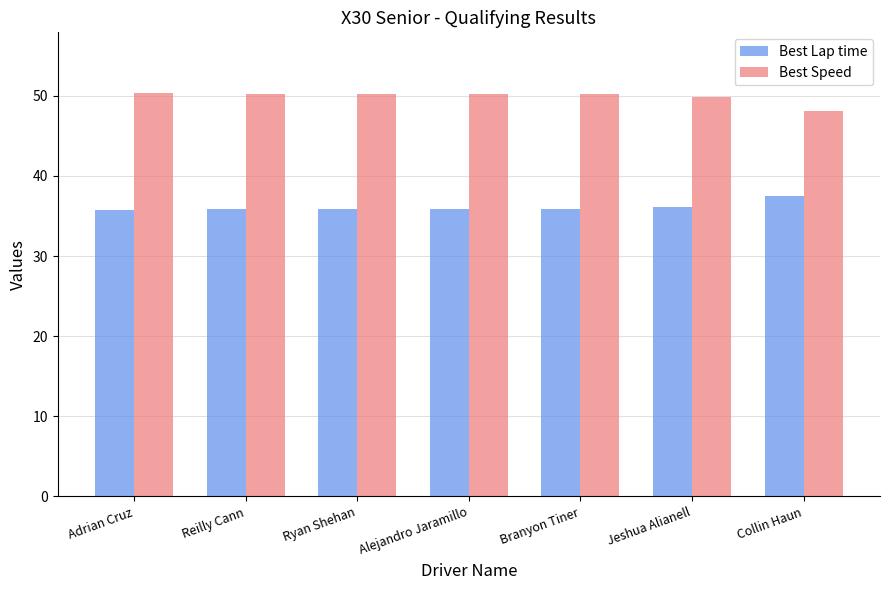

Is the value of Best Speed at Ryan Shehan greater than the value of Best Lap time at Branyon Tiner?

Yes